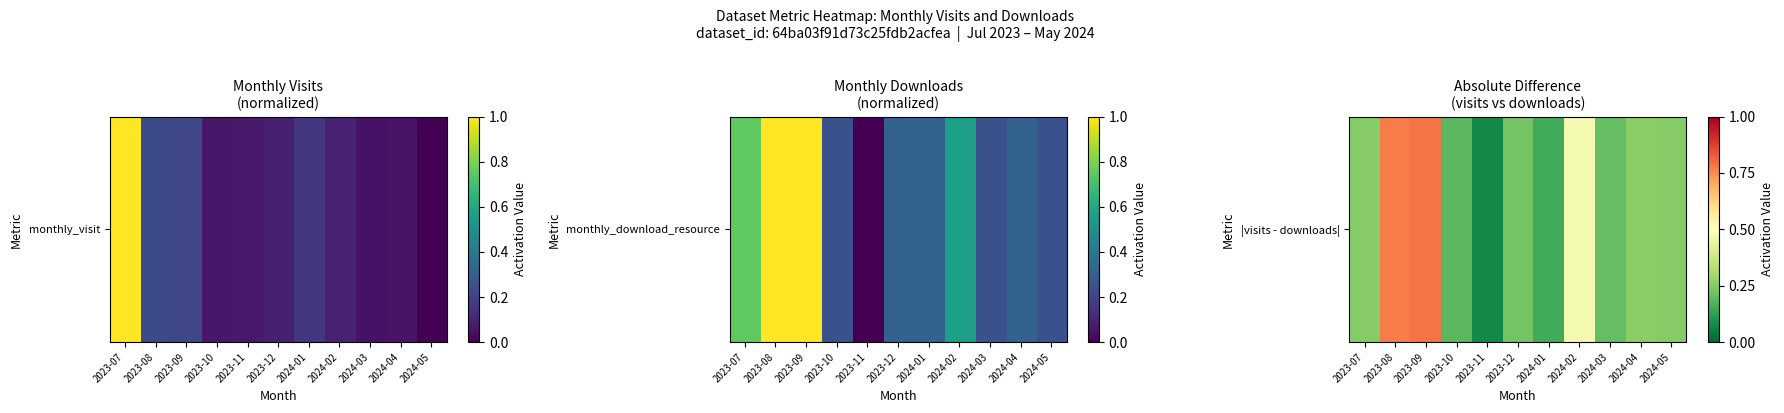

What is the difference between the maximum and second lowest values?

0.6